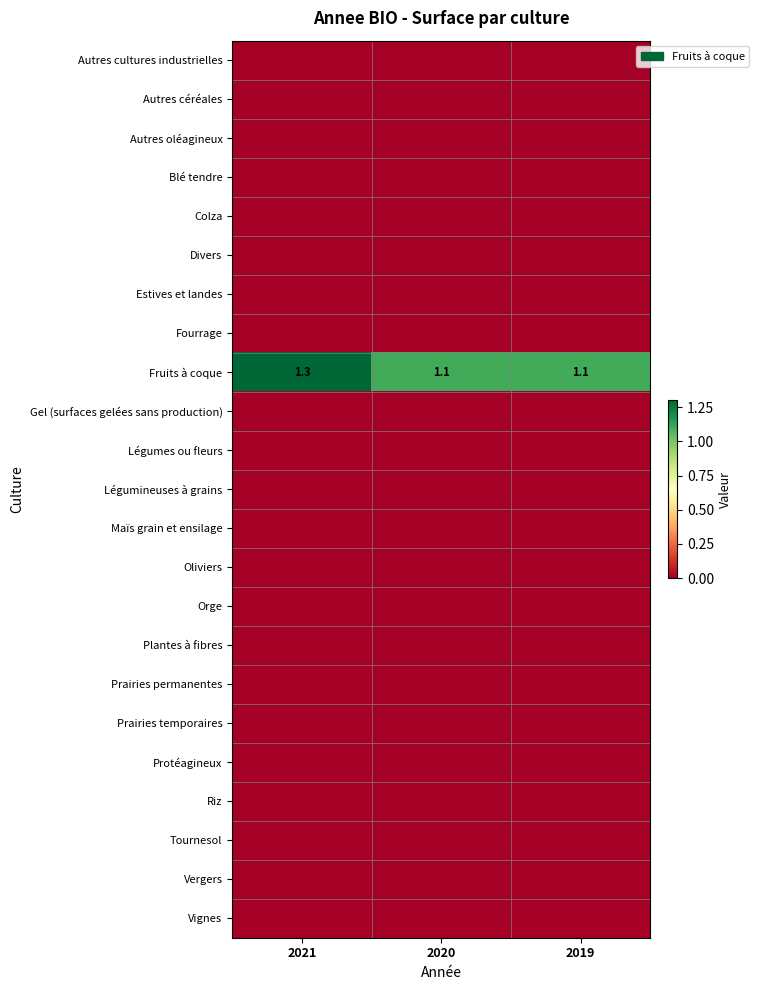

What is the sum of all Fruits à coque values?

3.5